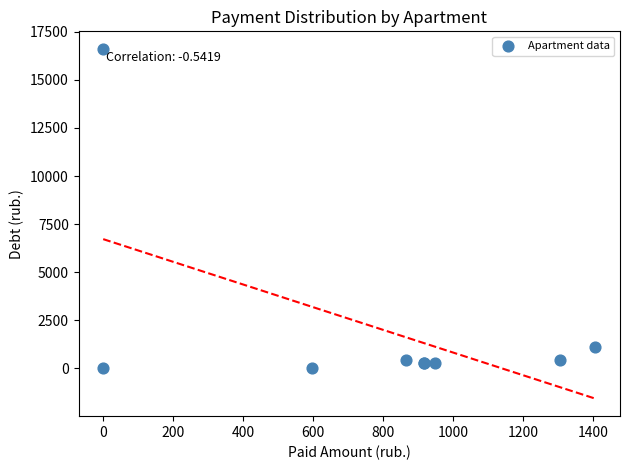

What Y value in the scatter plot is closest to 8308?

1107.3